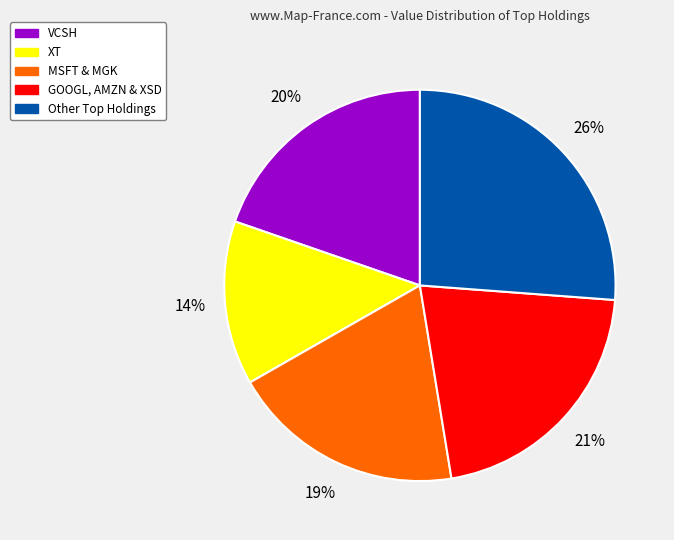

The VCSH slice represents 20% of the pie. True or false?

True